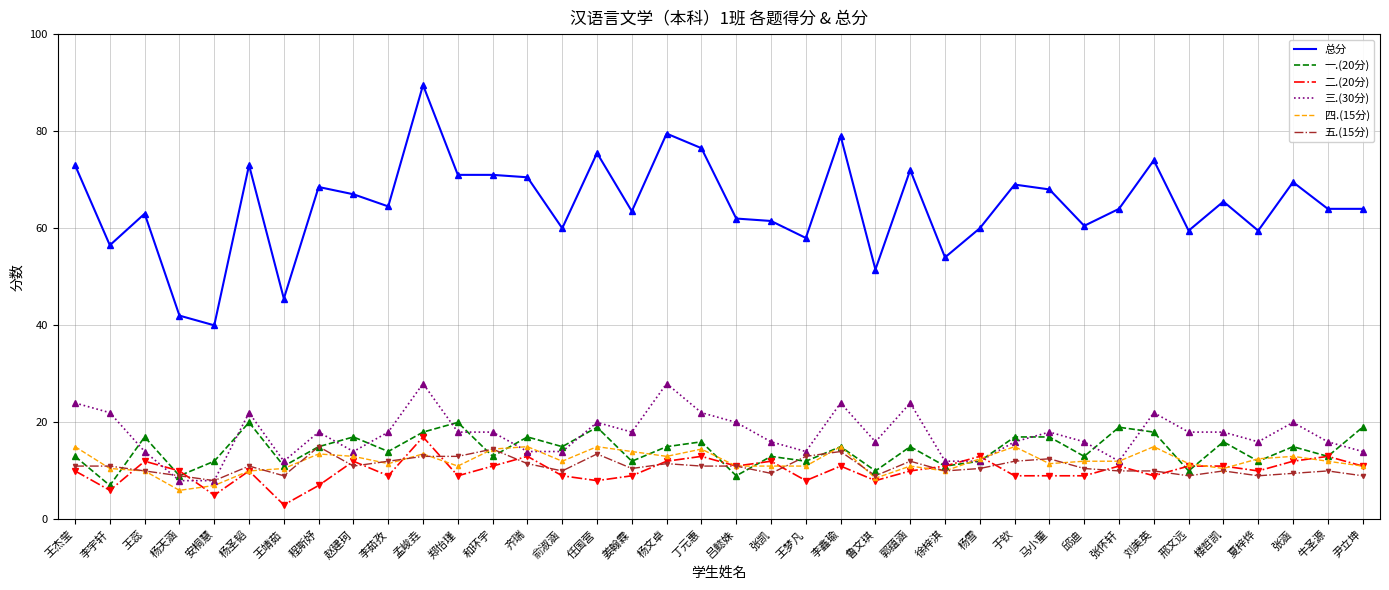

Where is the first local maximum for 三.(30分)?

杨圣韬